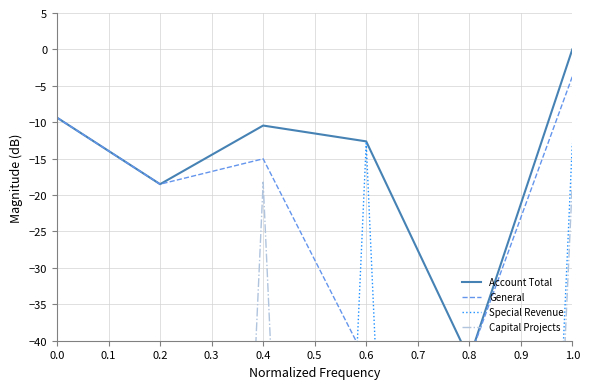

True or false: General and Account Total intersect in this chart.

False